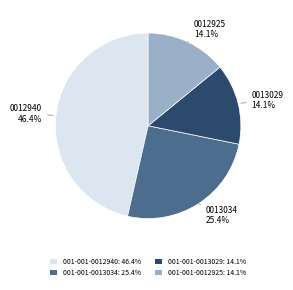

Does 001-001-0012925 represent more than half of the total?

No